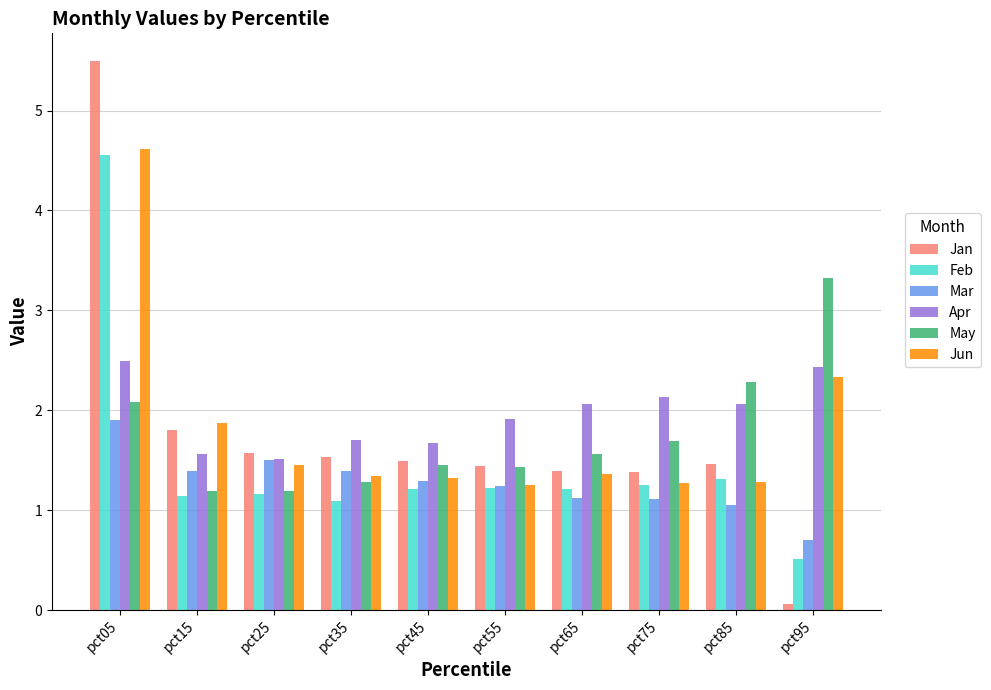

How many distinct data groups are displayed?

6